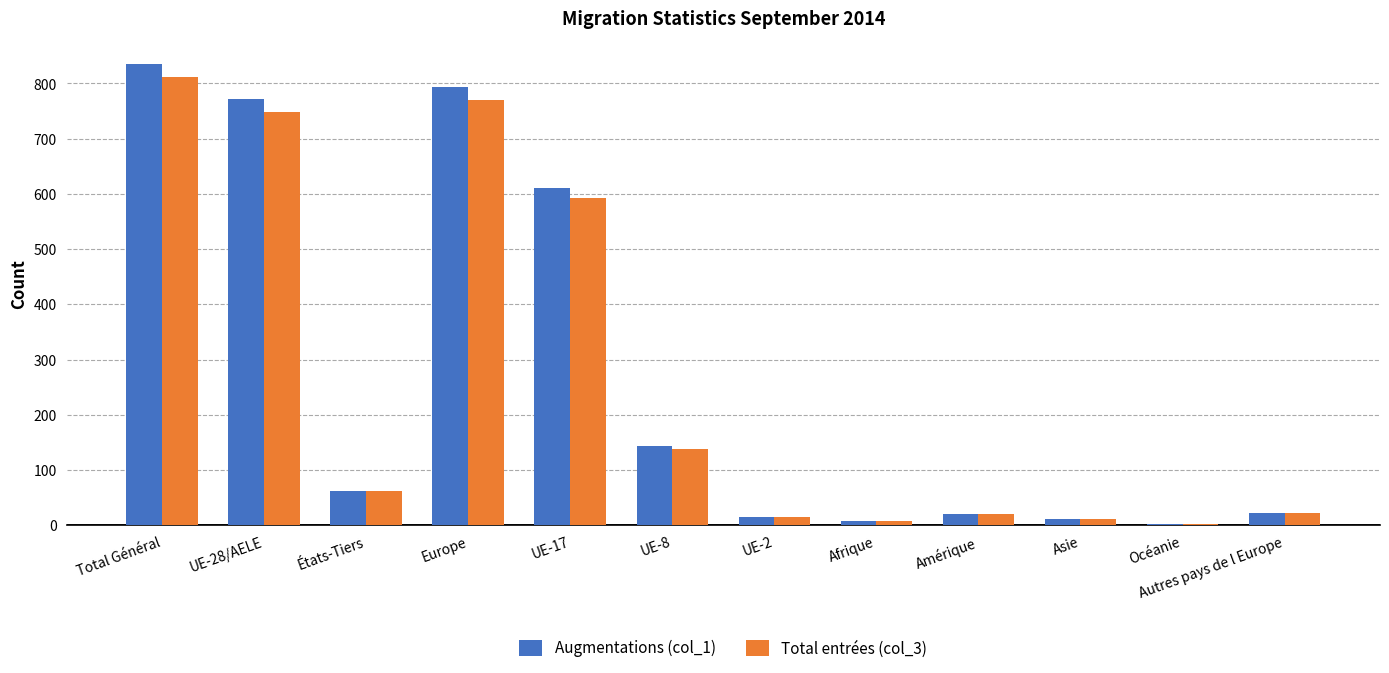

The value of Augmentations (col_1) at Autres pays de l Europe is 22. True or false?

True